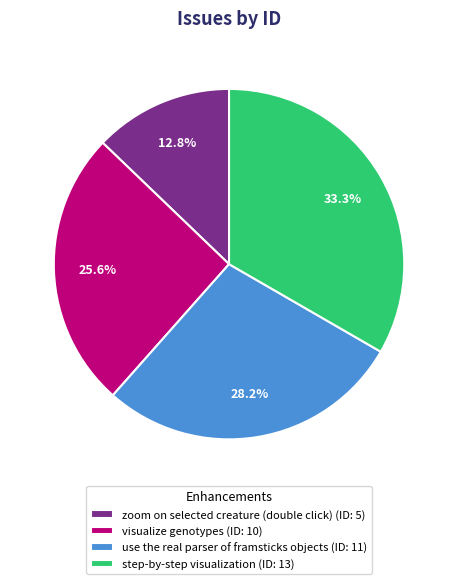

Is it true that visualize genotypes is 35% of the pie?

False